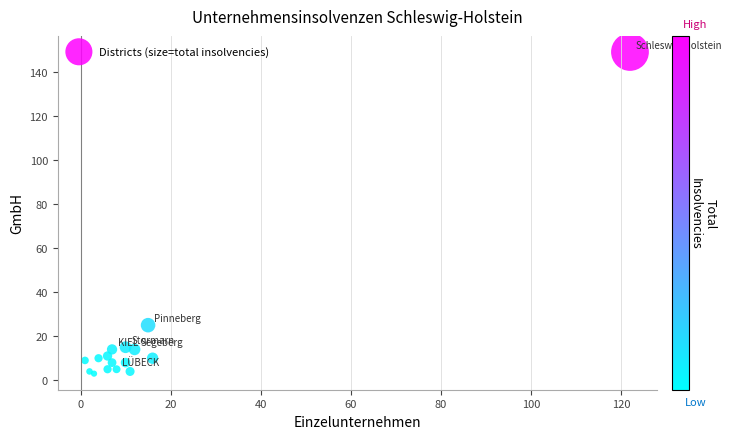

What Y value in the scatter plot is closest to 76?

25